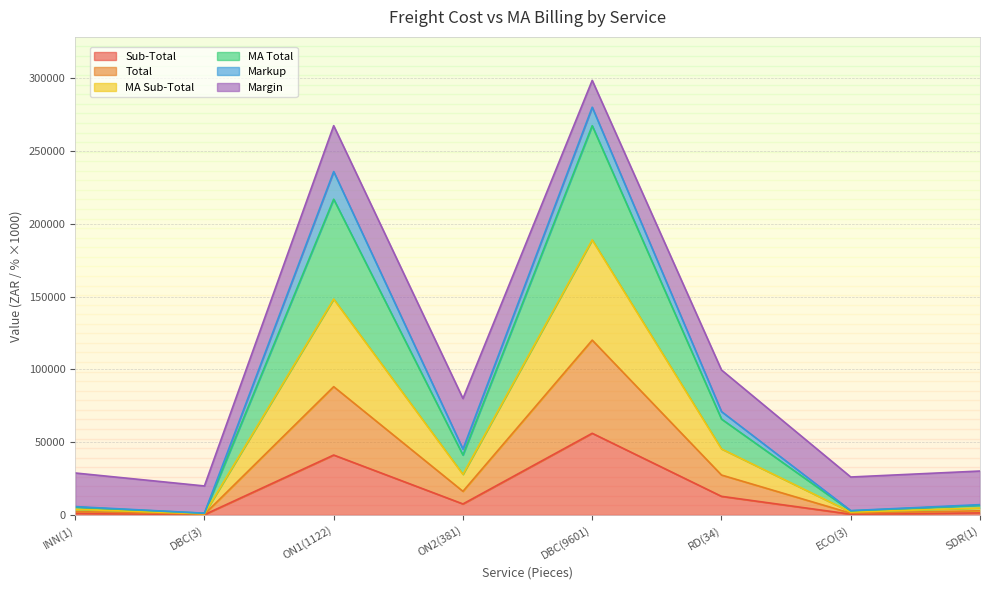

What is the difference between the highest and lowest values at INN(1)?

27688.0